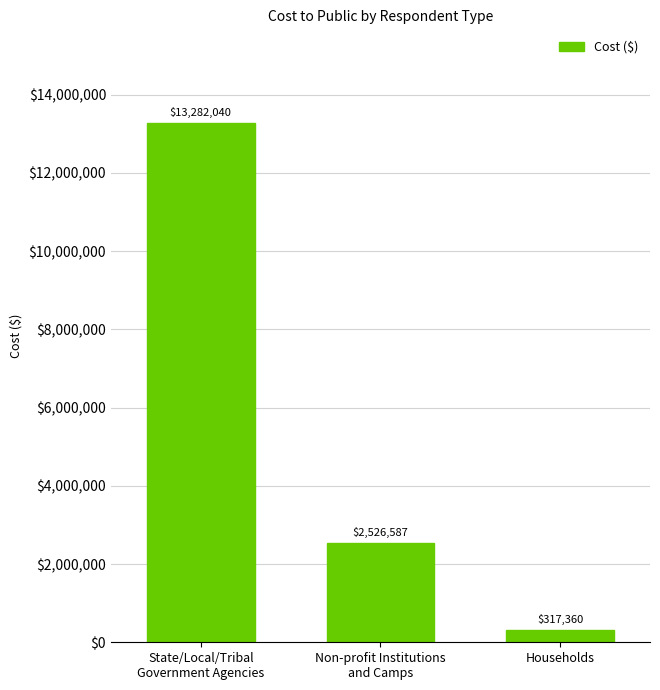

What is the ratio of the value at Households to the value at Non-profit Institutions
and Camps?

0.1